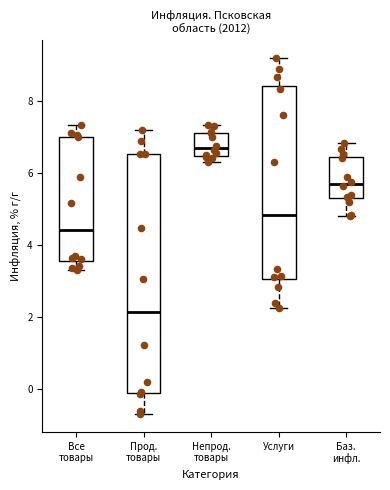

Which box has the lowest median line?

Прод. товары